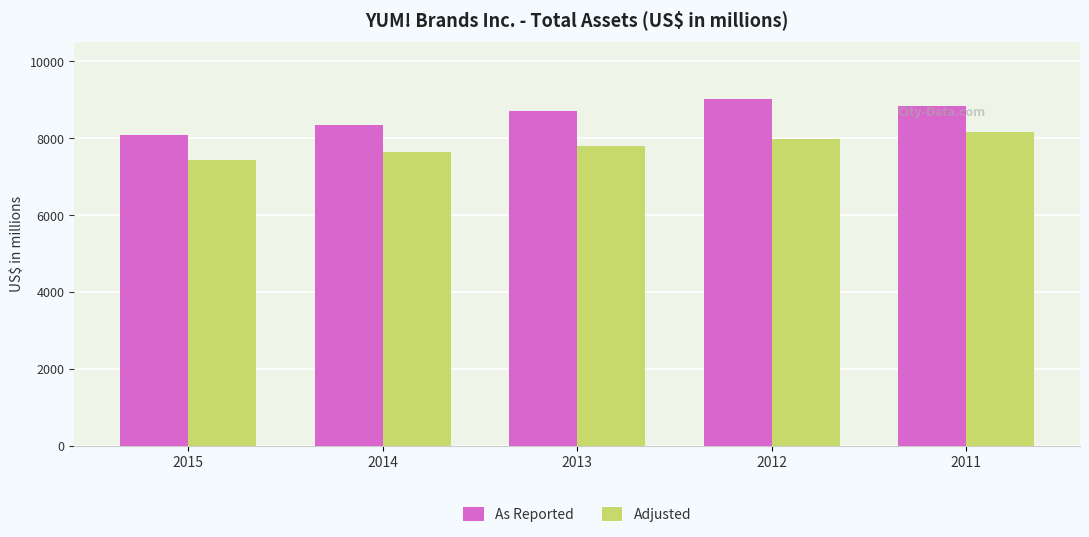

Count the As Reported values in the range 8345 to 8834.

3